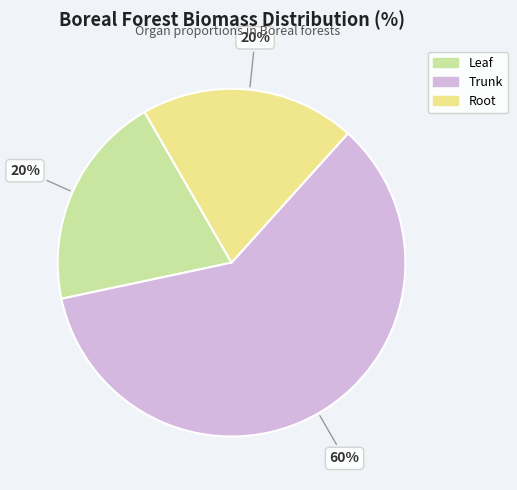

Is Leaf the majority of the pie?

No